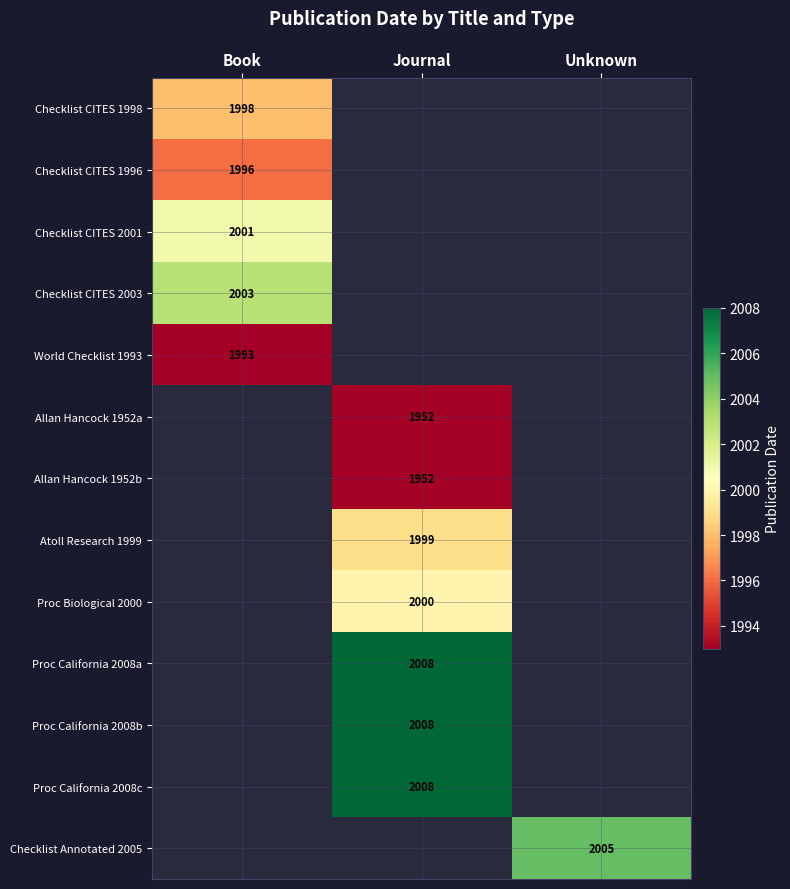

Is the value of Proc California 2008a at Journal greater than the value of Atoll Research 1999 at Journal?

Yes